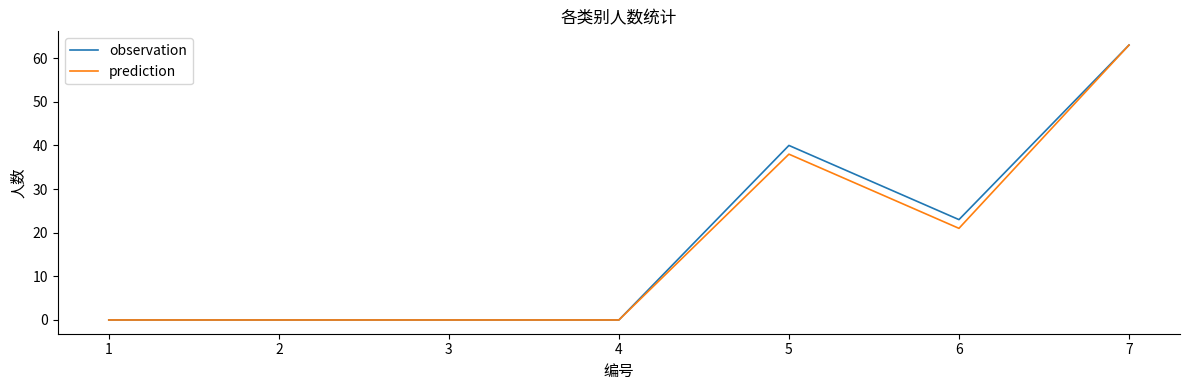

At which category is the sum across all series the highest?

7